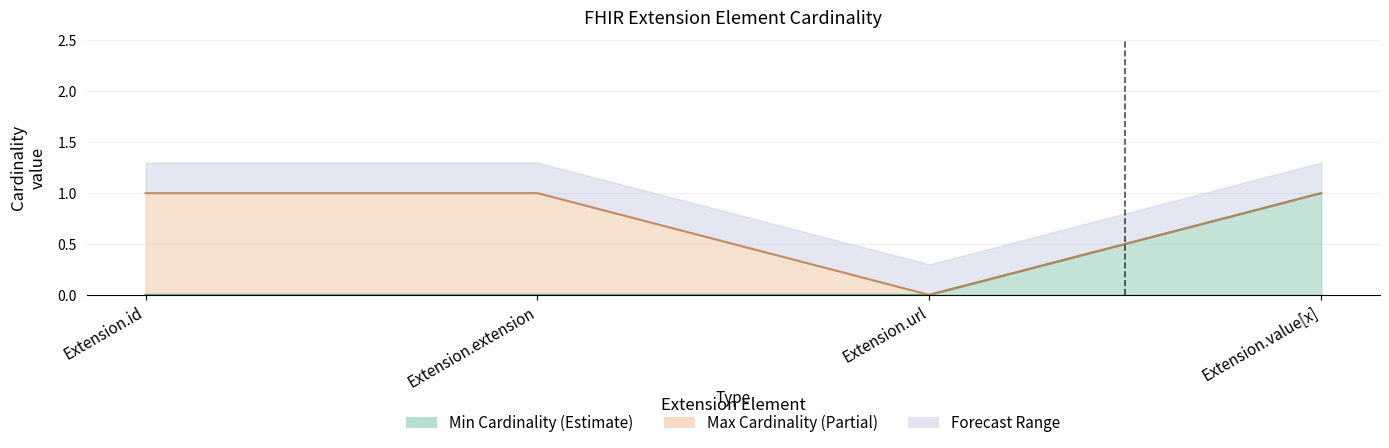

True or false: max_values and min_values cross at least once.

False